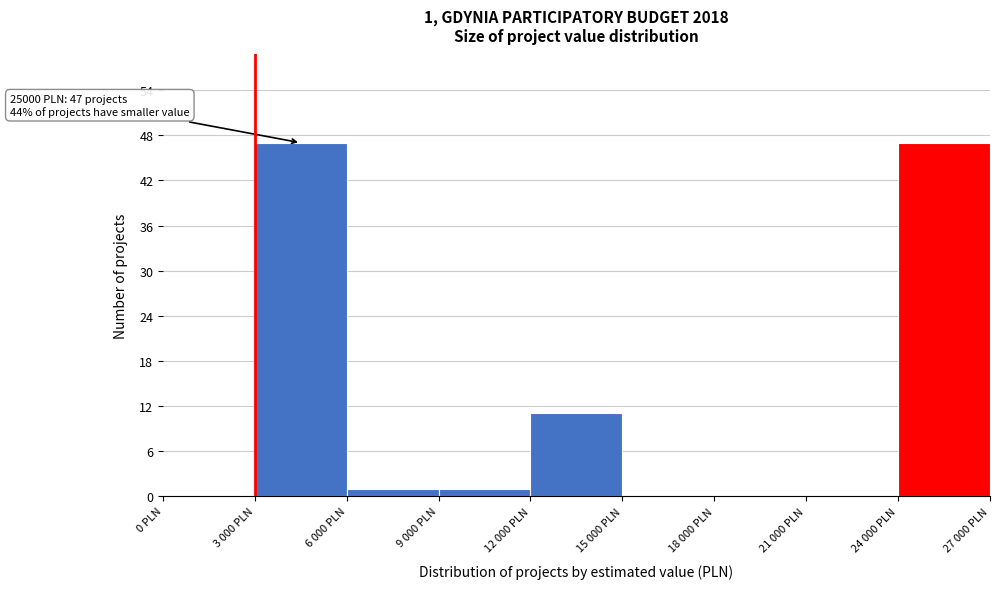

Reading right to left, what are all the values shown in this chart?

24 000 PLN=47	21 000 PLN=0	18 000 PLN=0	15 000 PLN=0	12 000 PLN=11	9 000 PLN=1	6 000 PLN=1	3 000 PLN=47	0 PLN=0